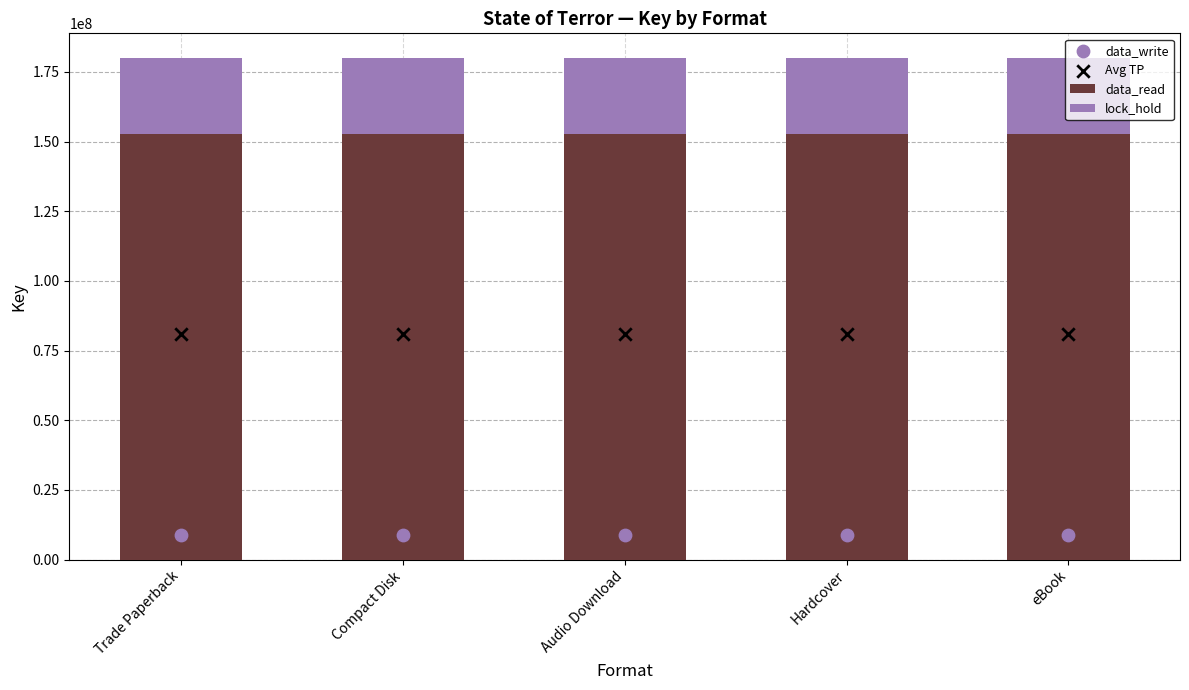

What are all the series names shown in the legend?

data_read, lock_hold, data_write, Avg TP